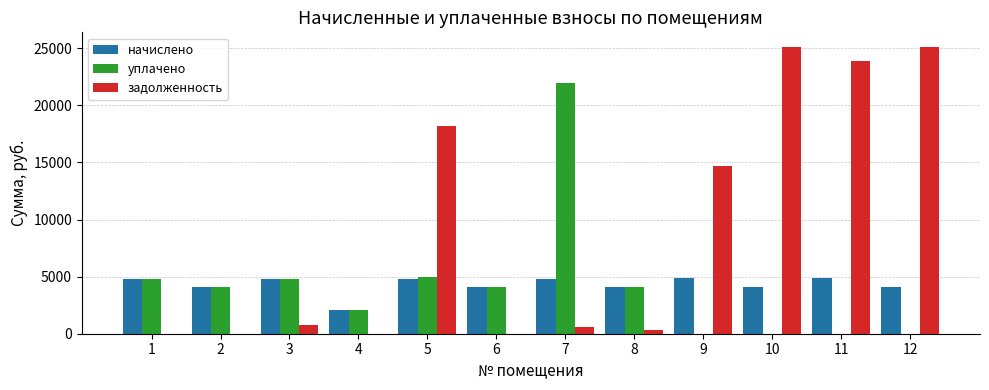

What is the sum of the начислено values at 5 and 10?

8872.0